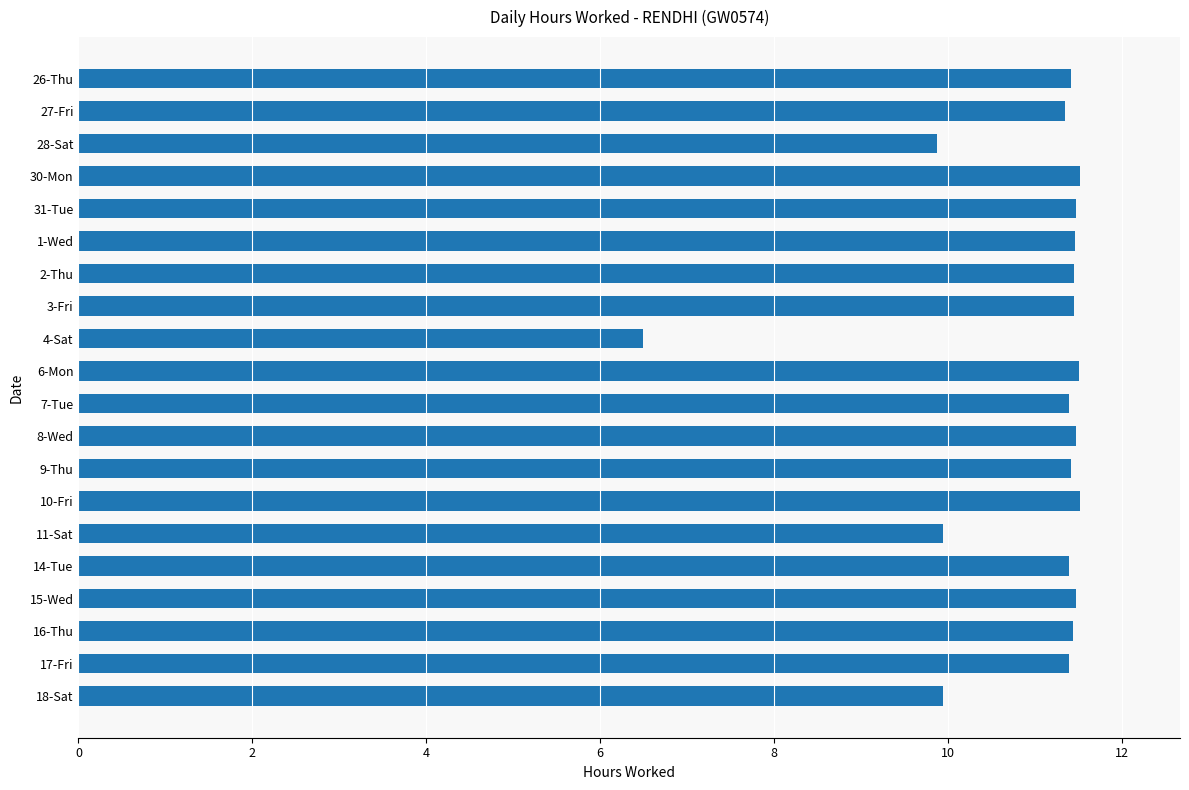

Is it true that the value at 28-Sat is 2.4?

False